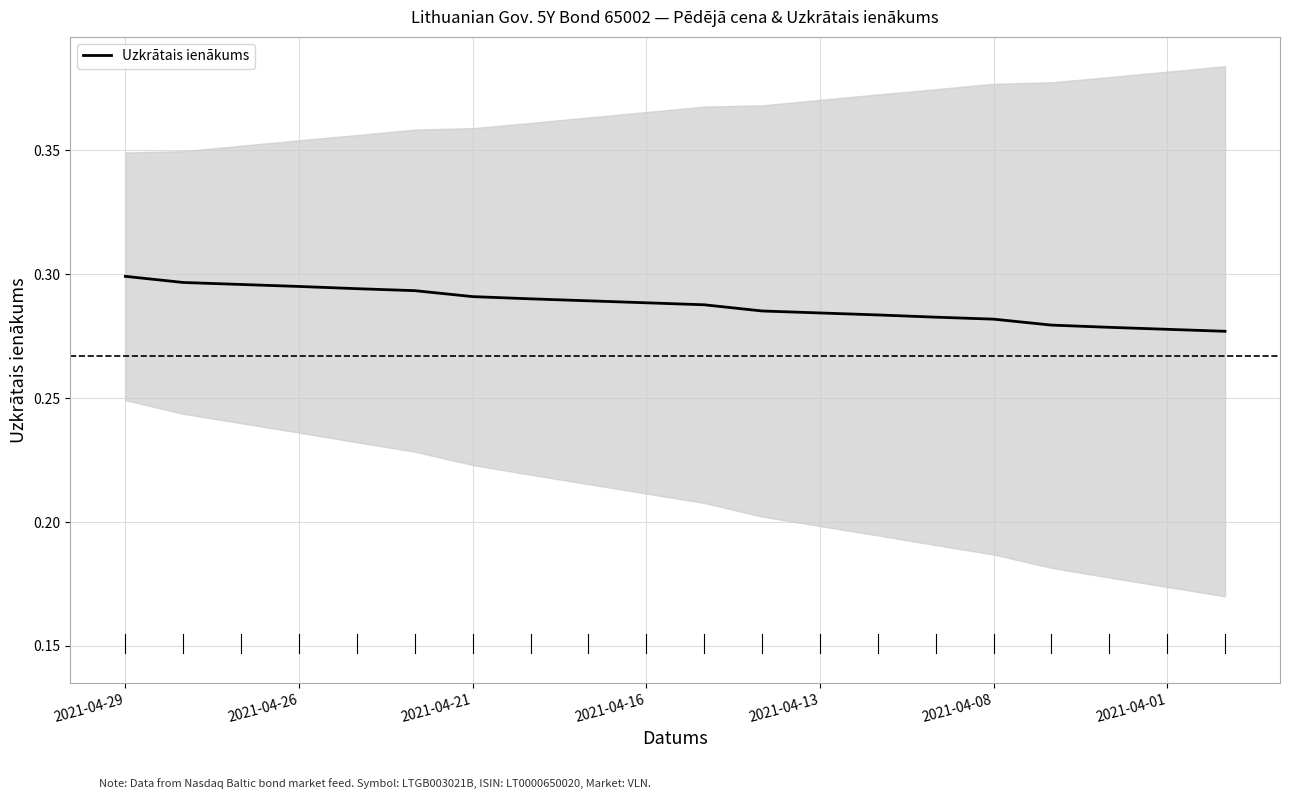

What is the maximum value shown in the chart?

0.3